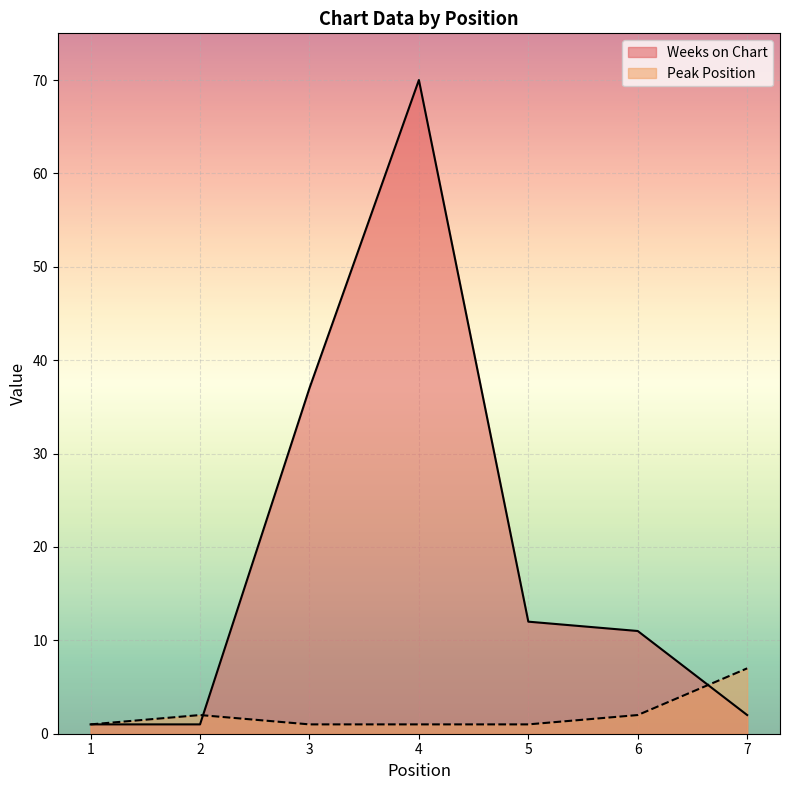

How many lines are shown in the chart?

2